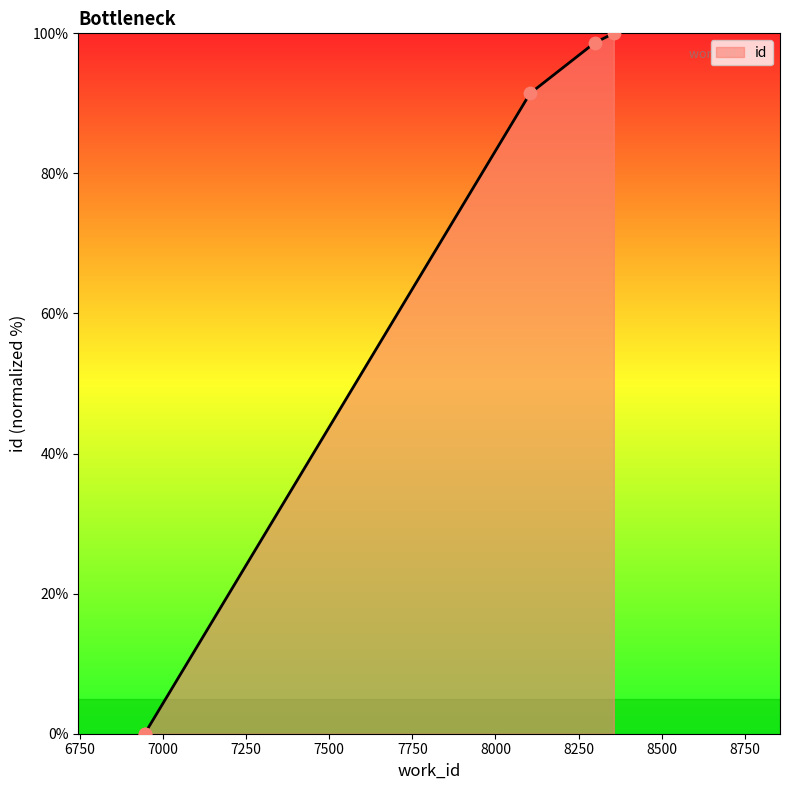

What is the change in value from 6945 to 8104?

+91.4